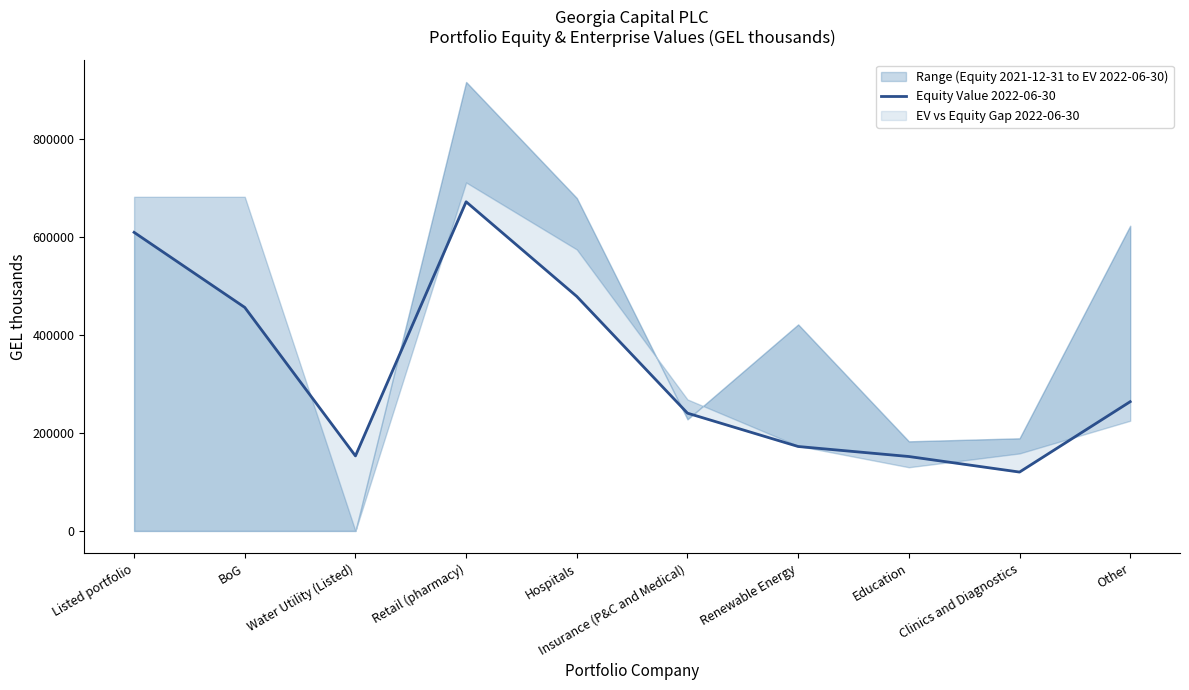

How many data points are above 263534?

4